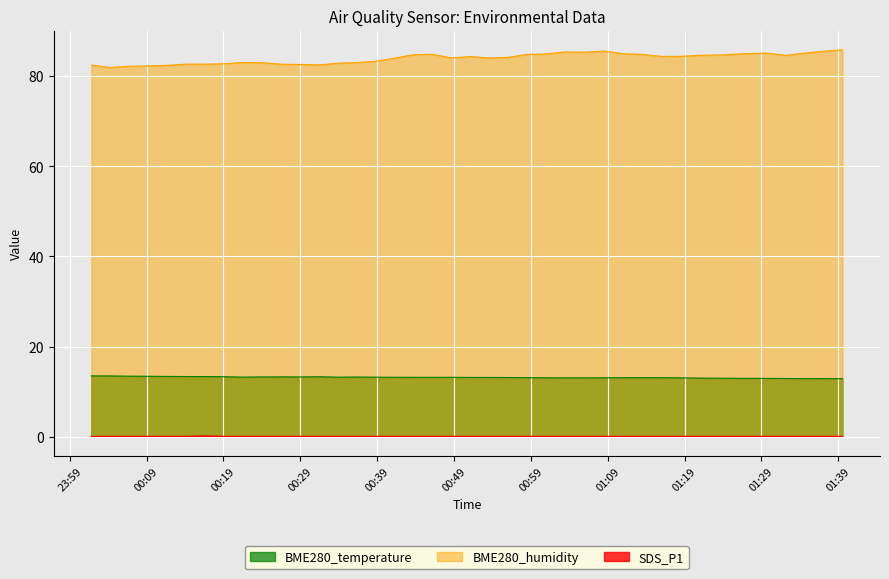

At which label does BME280_temperature first exceed 13?

00:01